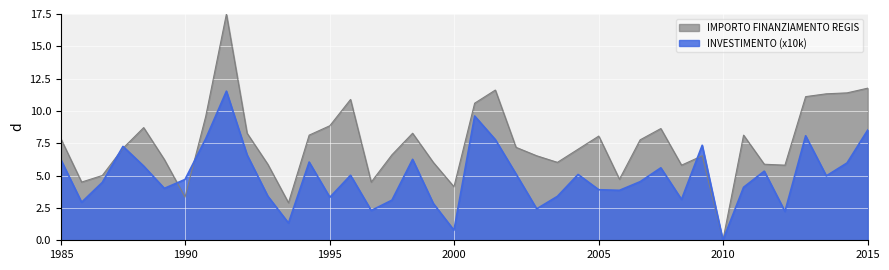

Which category has the lowest value in the INVESTIMENTO (x10k) series?

2010